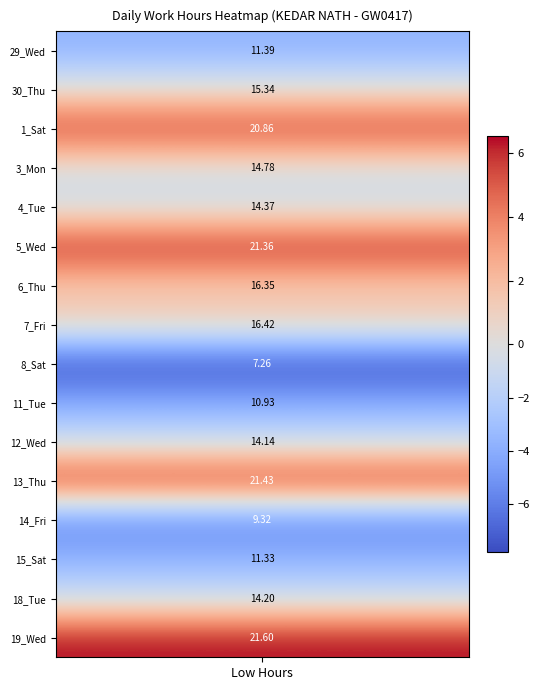

What is the sum of all 15_Sat values?

11.3